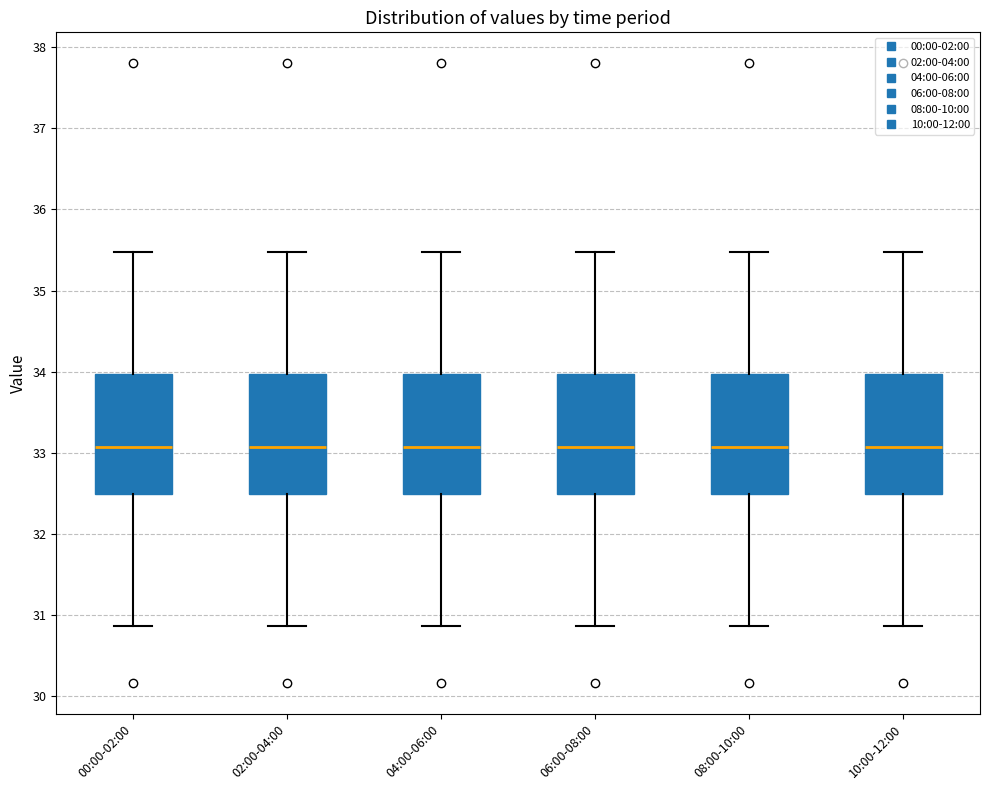

Reading left to right, transcribe this box plot: for each box, give where its median line is, the range the box spans, and where its two whiskers end, as read against the y-axis. The values are not printed on the chart, so give them approximately, as read against the axis.

00:00-02:00: median 33.1, box 32.5 to 34.0, whiskers 30.9 to 35.5
02:00-04:00: median 33.1, box 32.5 to 34.0, whiskers 30.9 to 35.5
04:00-06:00: median 33.1, box 32.5 to 34.0, whiskers 30.9 to 35.5
06:00-08:00: median 33.1, box 32.5 to 34.0, whiskers 30.9 to 35.5
08:00-10:00: median 33.1, box 32.5 to 34.0, whiskers 30.9 to 35.5
10:00-12:00: median 33.1, box 32.5 to 34.0, whiskers 30.9 to 35.5